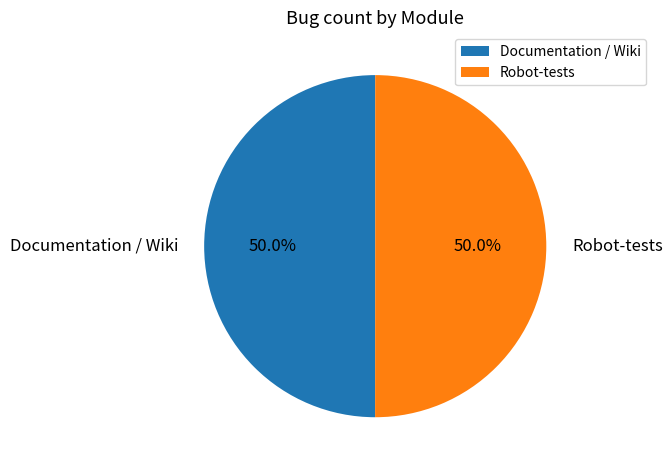

Combined, do Robot-tests and Documentation / Wiki account for over 50%?

Yes